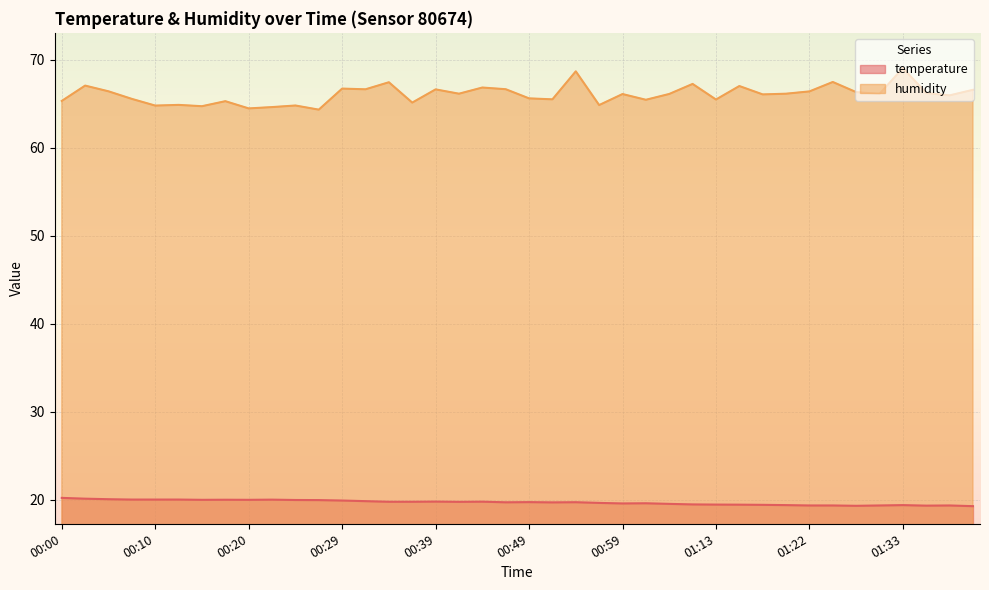

What is the difference between the highest and lowest values at 00:22?

44.6